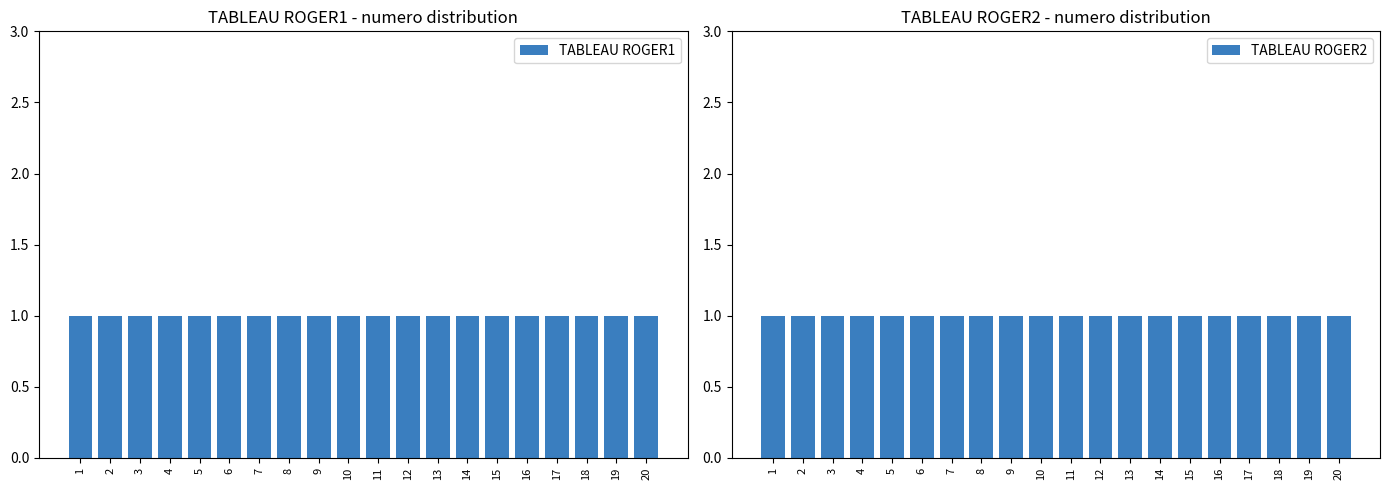

Does the chart contain any negative values?

No